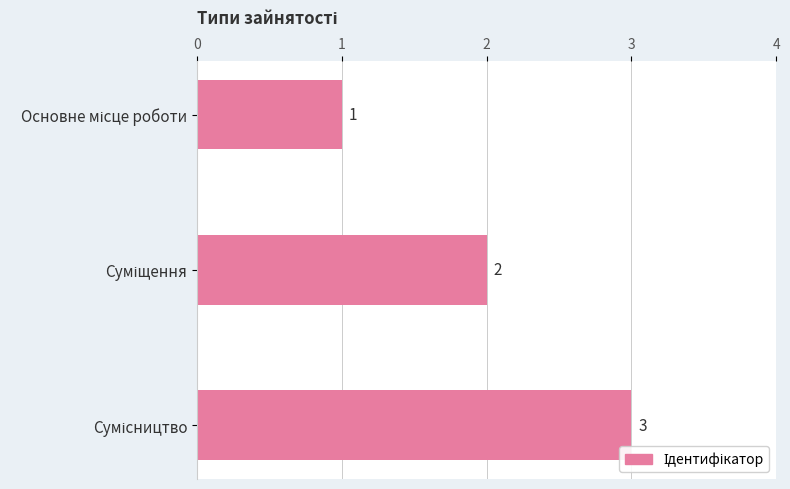

How many values are below 2?

1